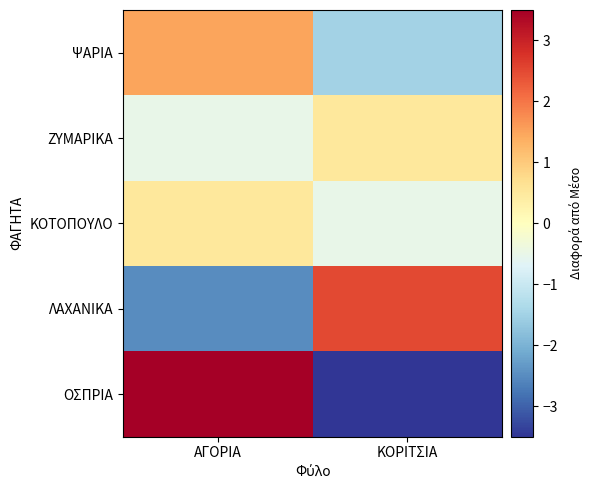

Reading left to right, extract all data points from this chart.

ΨΑΡΙΑ: ΑΓΟΡΙΑ=1.5	ΚΟΡΙΤΣΙΑ=-1.5
ΖΥΜΑΡΙΚΑ: ΑΓΟΡΙΑ=-0.5	ΚΟΡΙΤΣΙΑ=0.5
ΚΟΤΟΠΟΥΛΟ: ΑΓΟΡΙΑ=0.5	ΚΟΡΙΤΣΙΑ=-0.5
ΛΑΧΑΝΙΚΑ: ΑΓΟΡΙΑ=-2.5	ΚΟΡΙΤΣΙΑ=2.5
ΟΣΠΡΙΑ: ΑΓΟΡΙΑ=3.5	ΚΟΡΙΤΣΙΑ=-3.5